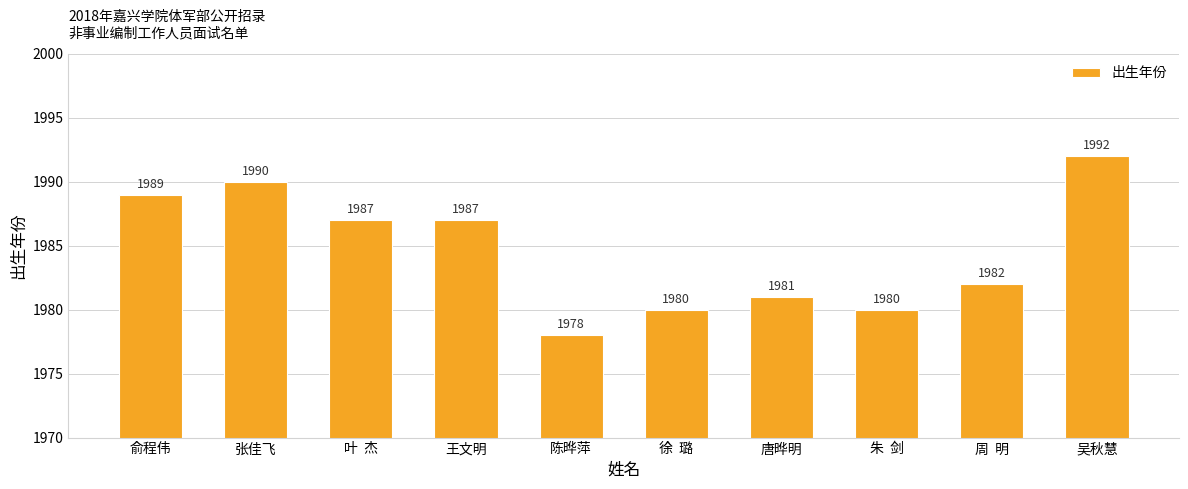

What is the value of the 10th bar from the left?

1992